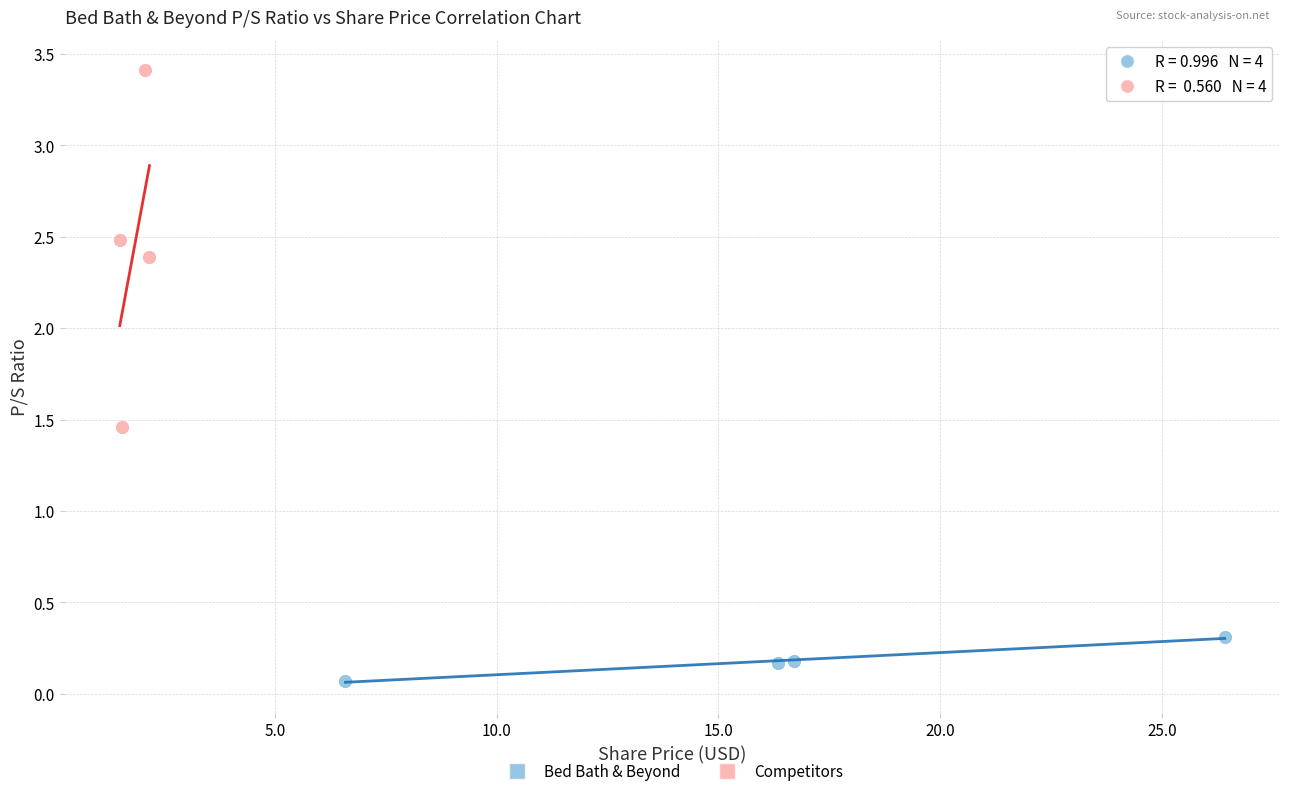

Which series reaches the maximum Y coordinate?

Competitors